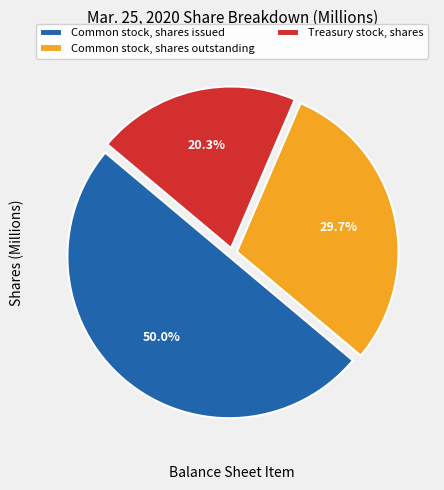

Approximately how many times larger is the value at Common stock, shares outstanding compared to Treasury stock, shares?

1.5